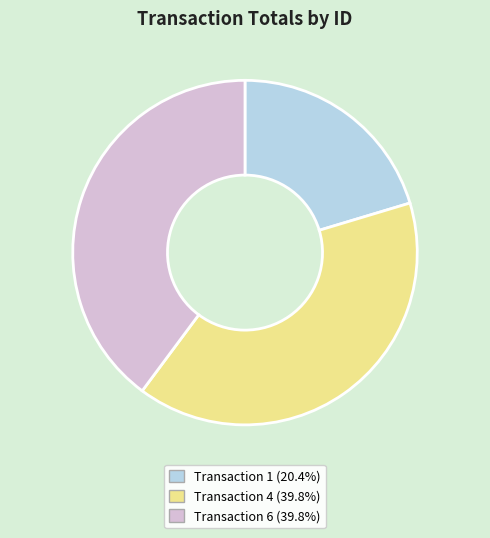

Do Transaction 6 (39.8%) and Transaction 4 (39.8%) together represent more than half of the pie?

Yes